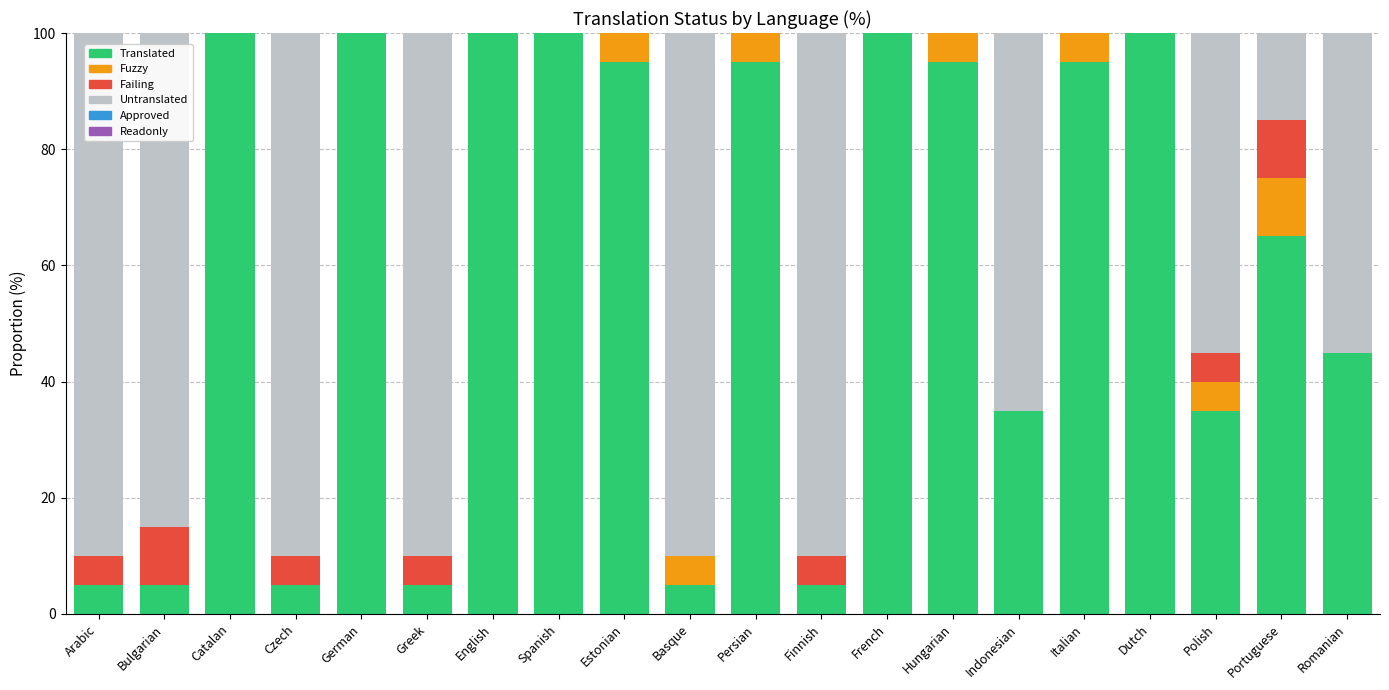

What position from the right is Portuguese?

2